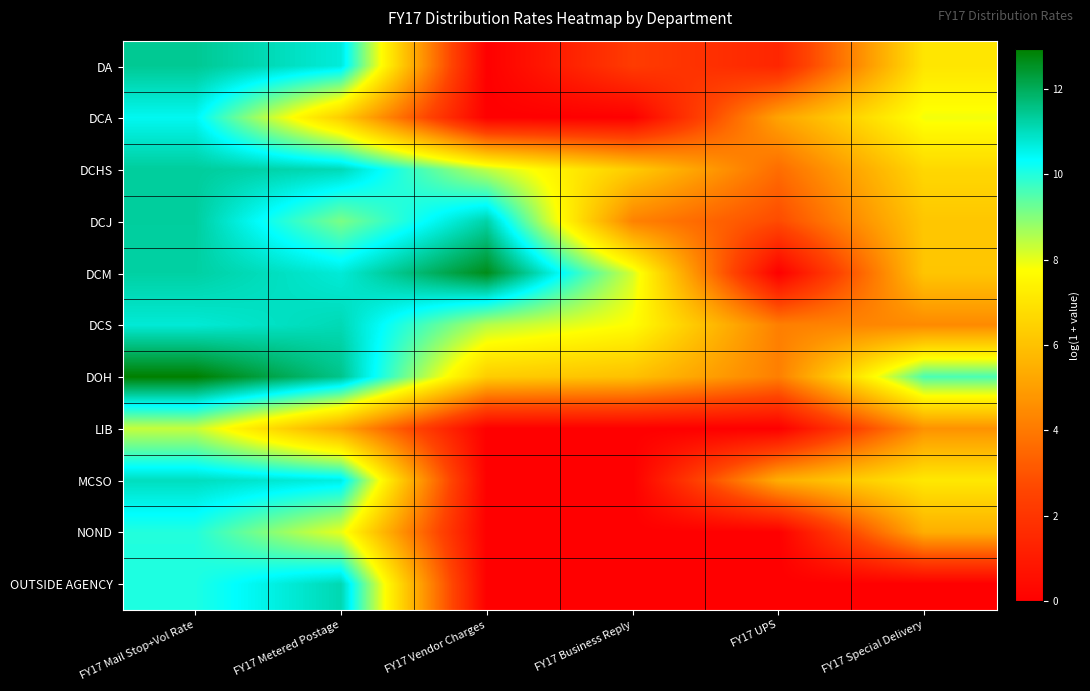

What is the difference between the highest and lowest values at FY17 Vendor Charges?

12.7